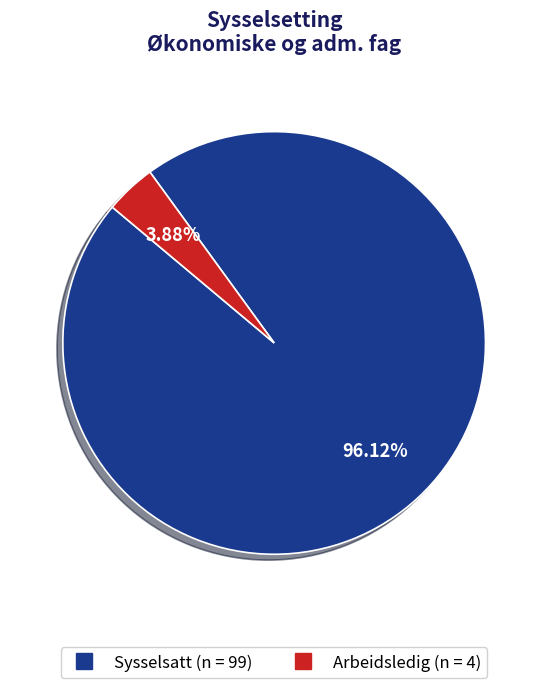

Count the number of slices in the pie.

2